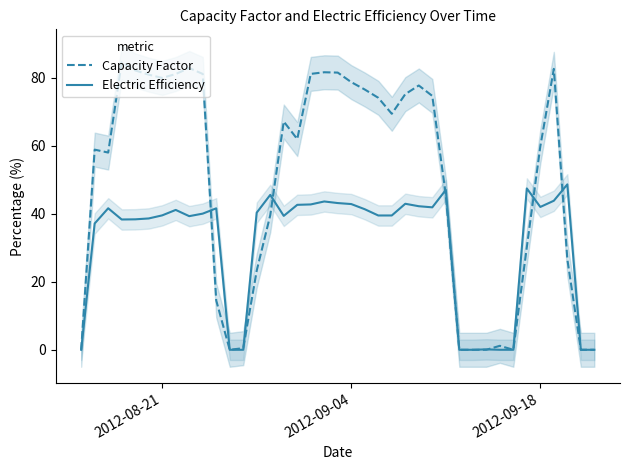

What is the maximum value for Capacity Factor?

84.6